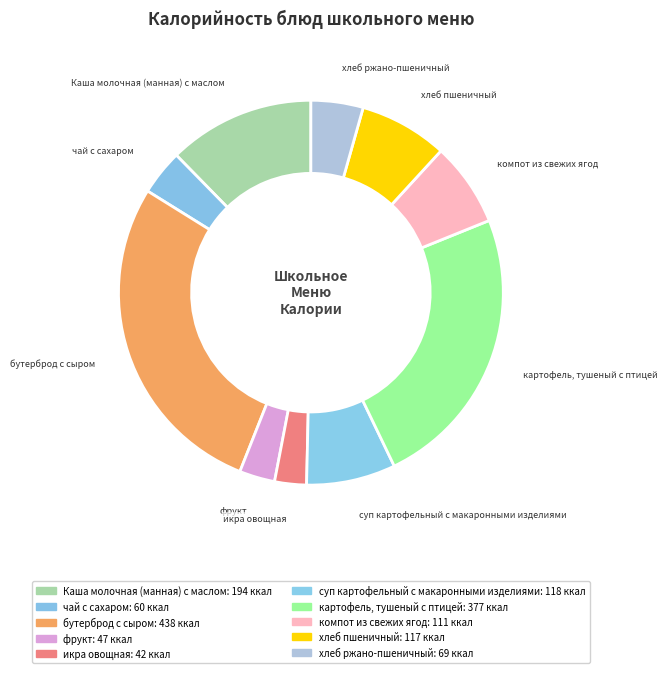

To the nearest percent, what is the difference between the картофель, тушеный с птицей and фрукт slice percentages?

21%